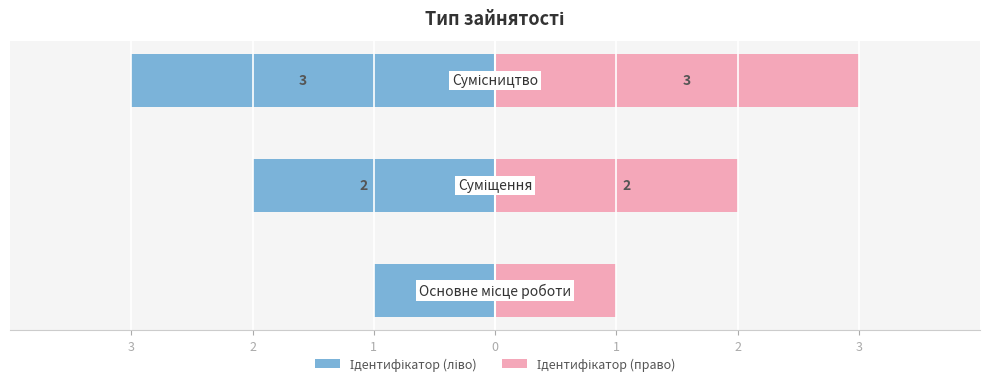

The value of Ідентифікатор (ліво) at 1 is -3. True or false?

True